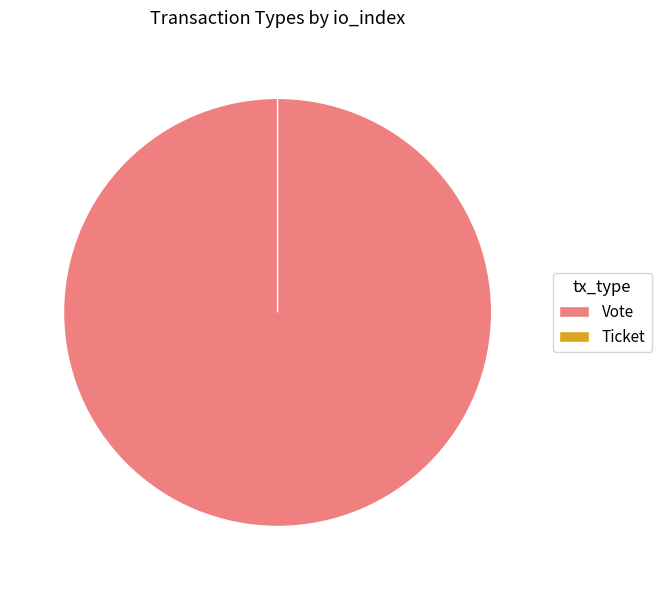

Is it true that Ticket is 11% of the pie?

False